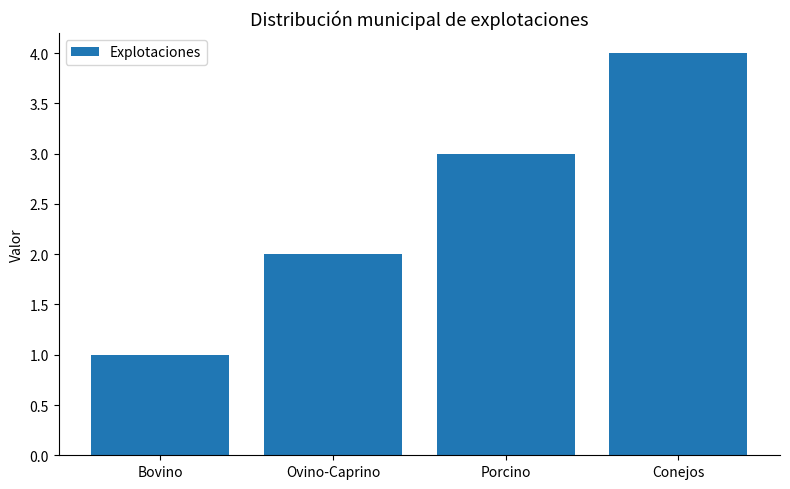

Which label corresponds to the largest value in the chart?

Conejos